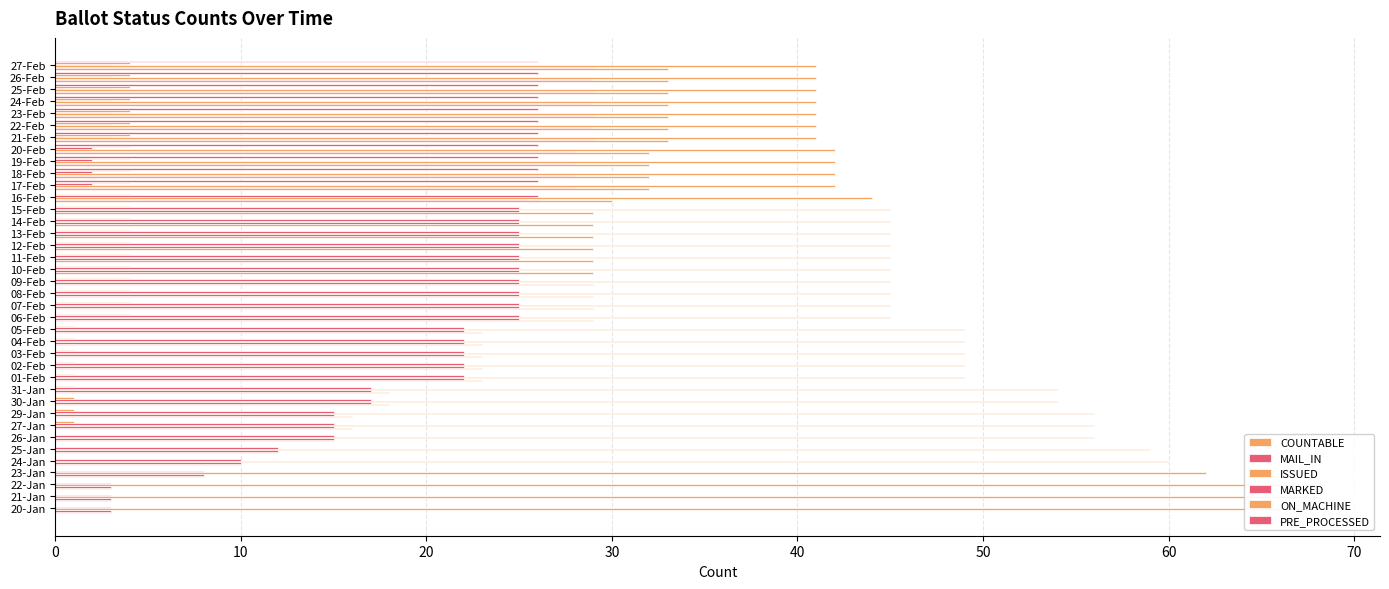

At how many categories does at least one series exceed 21?

38